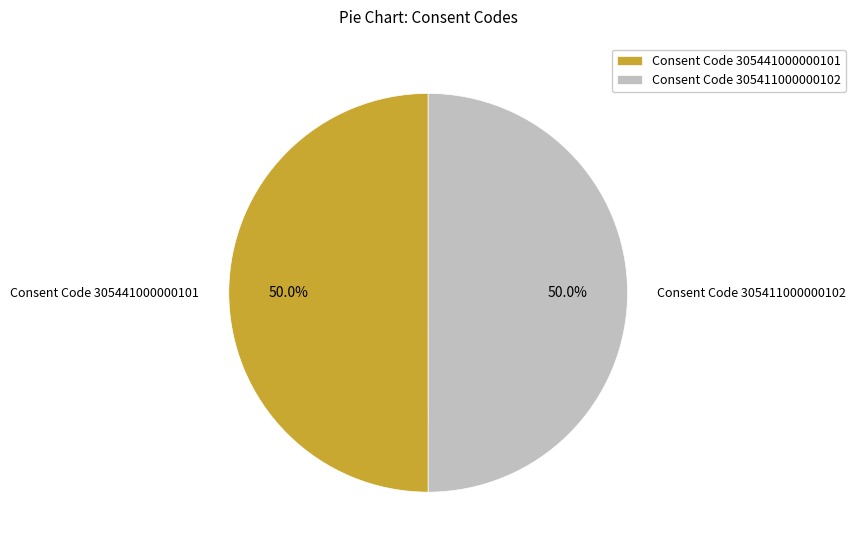

What is the ratio of the value at Consent Code 305411000000102 to the value at Consent Code 305441000000101?

1.0